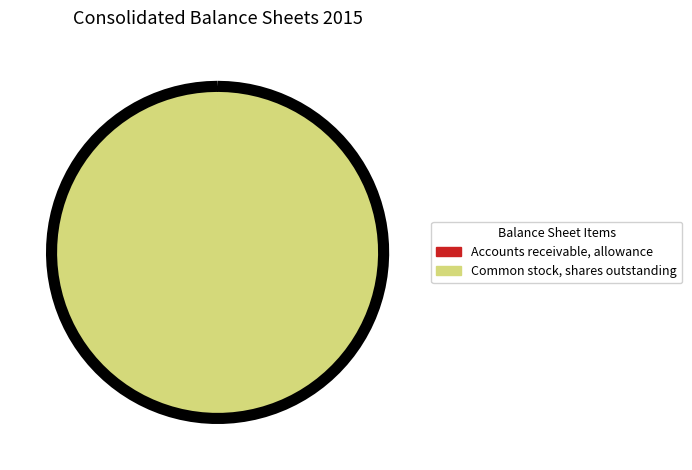

To the nearest percent, what is the difference between the largest and smallest slice percentages?

100%